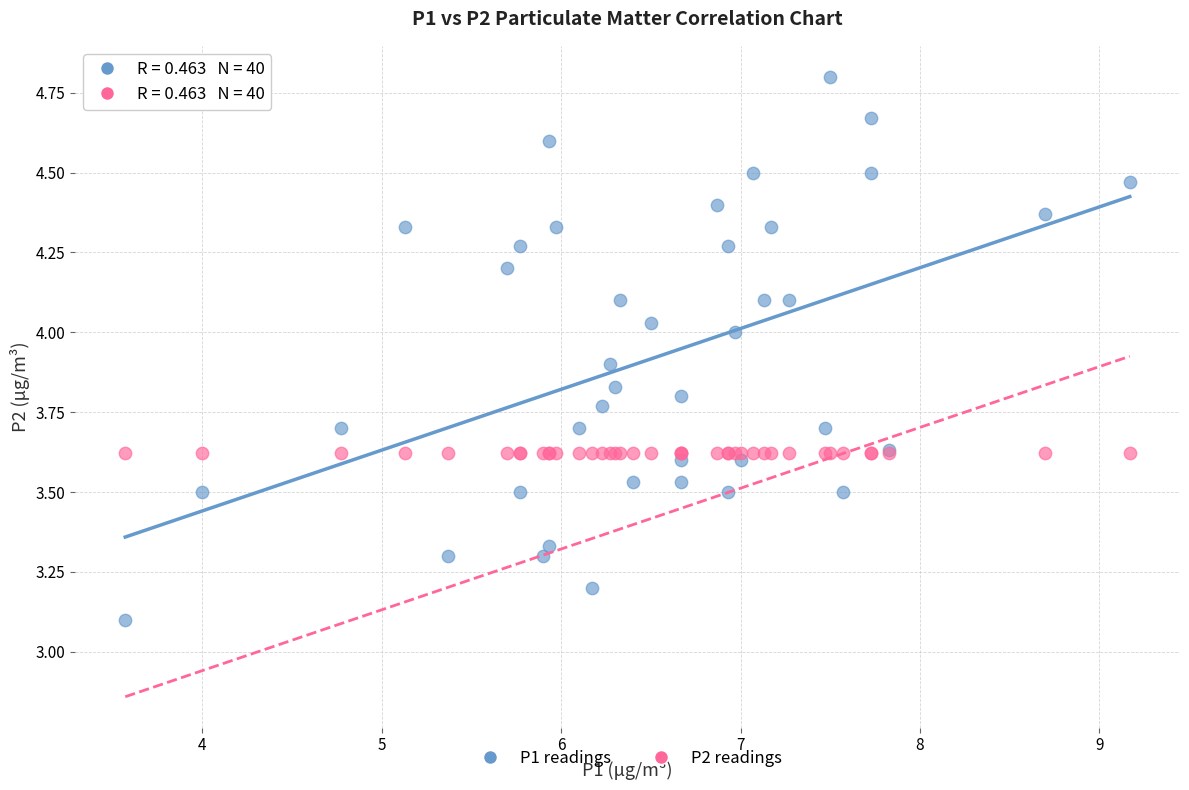

Which series contains the highest Y value?

P1 readings